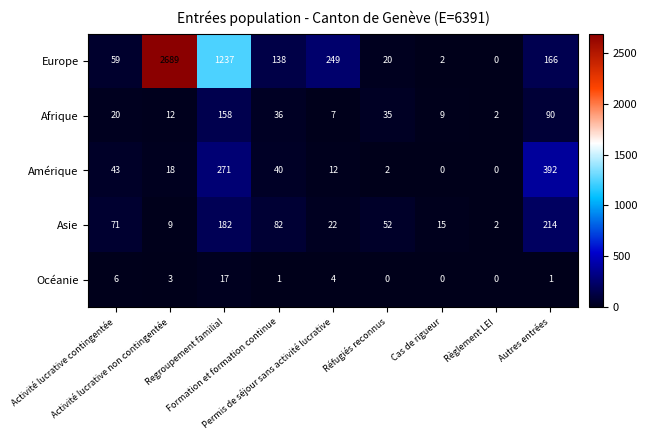

How many values in the Afrique series are below 20?

4